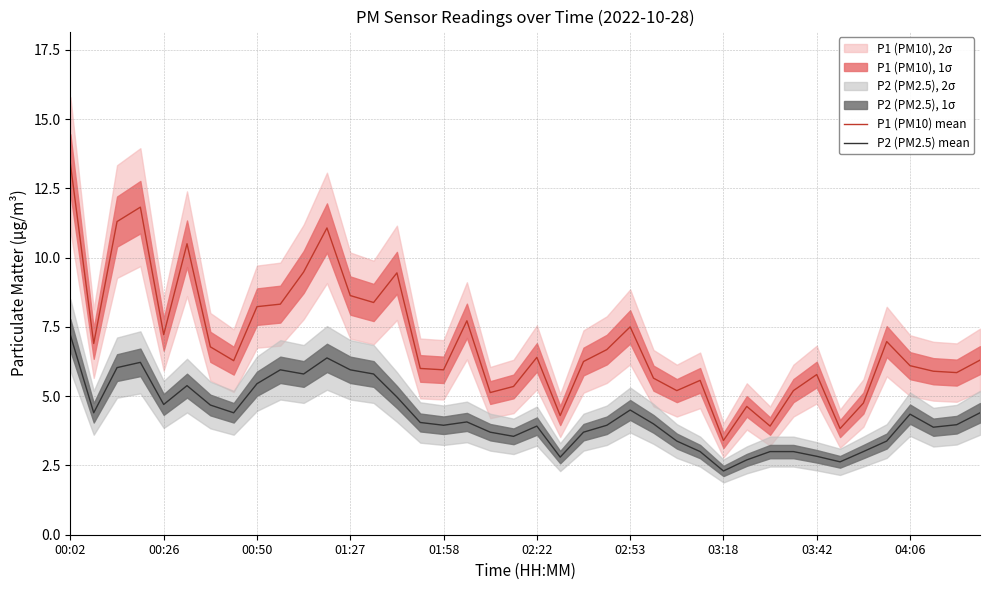

At which category is the sum across all series the highest?

00:02